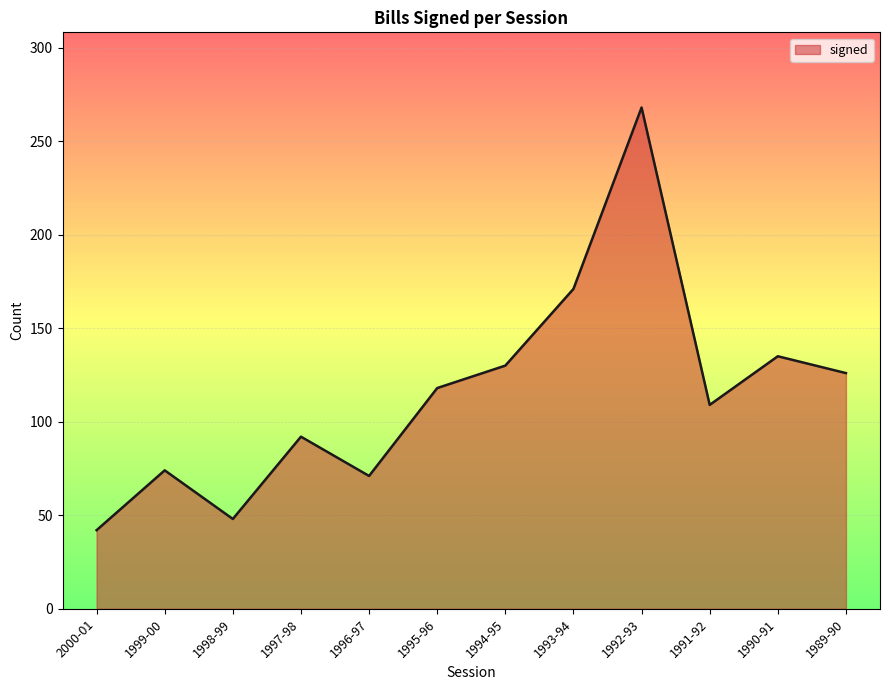

Is it true that the value at 1999-00 is 106?

False